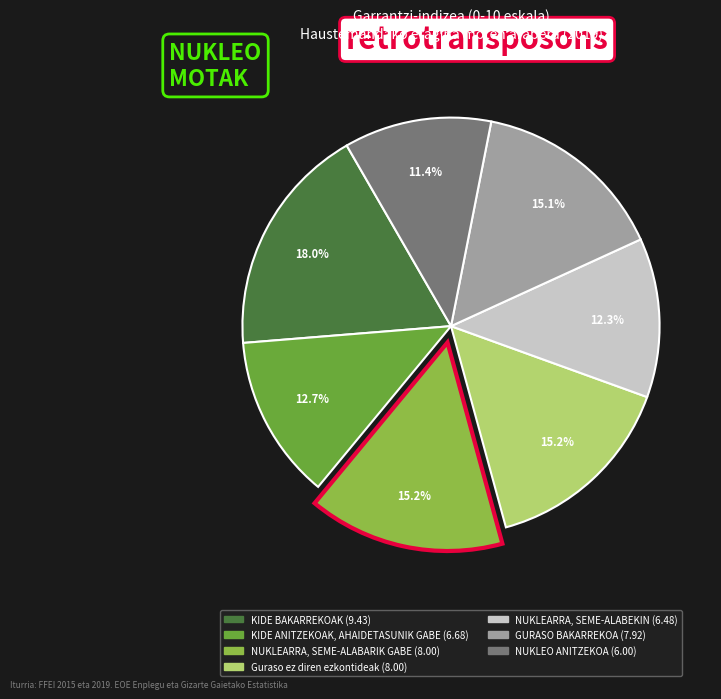

The GURASO BAKARREKOA slice represents 22% of the pie. True or false?

False